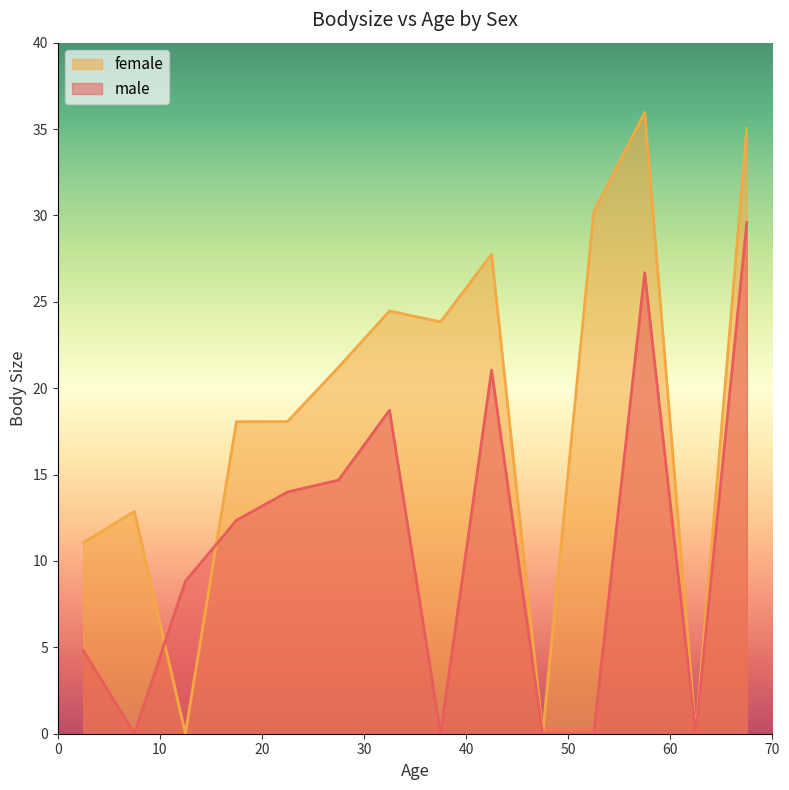

The value of male at 11 is 10.3. True or false?

False